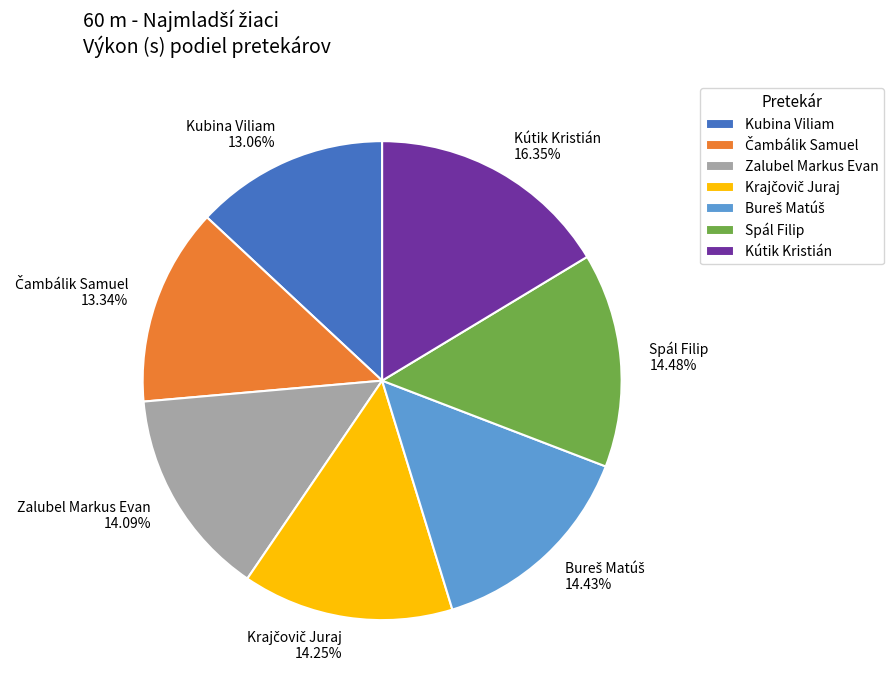

Does any single category account for the majority?

No